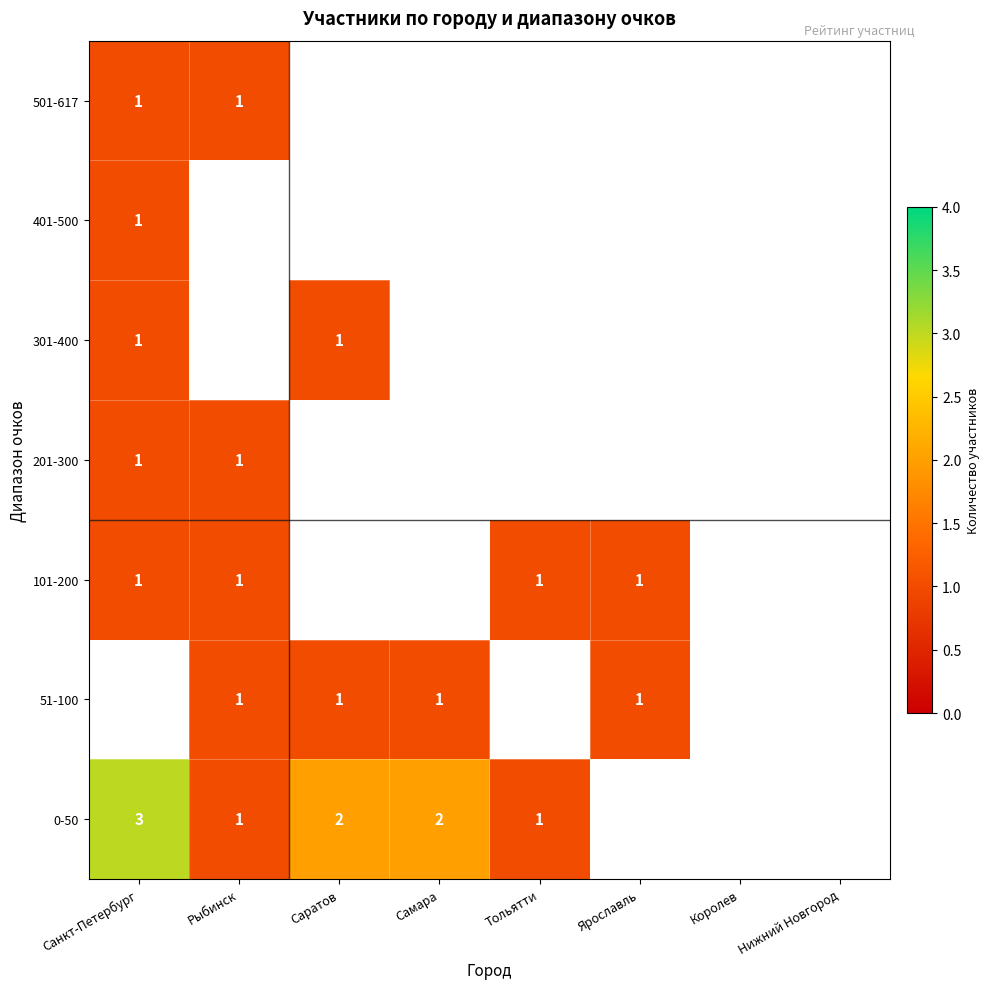

Which label corresponds to the smallest value in the chart?

Рыбинск